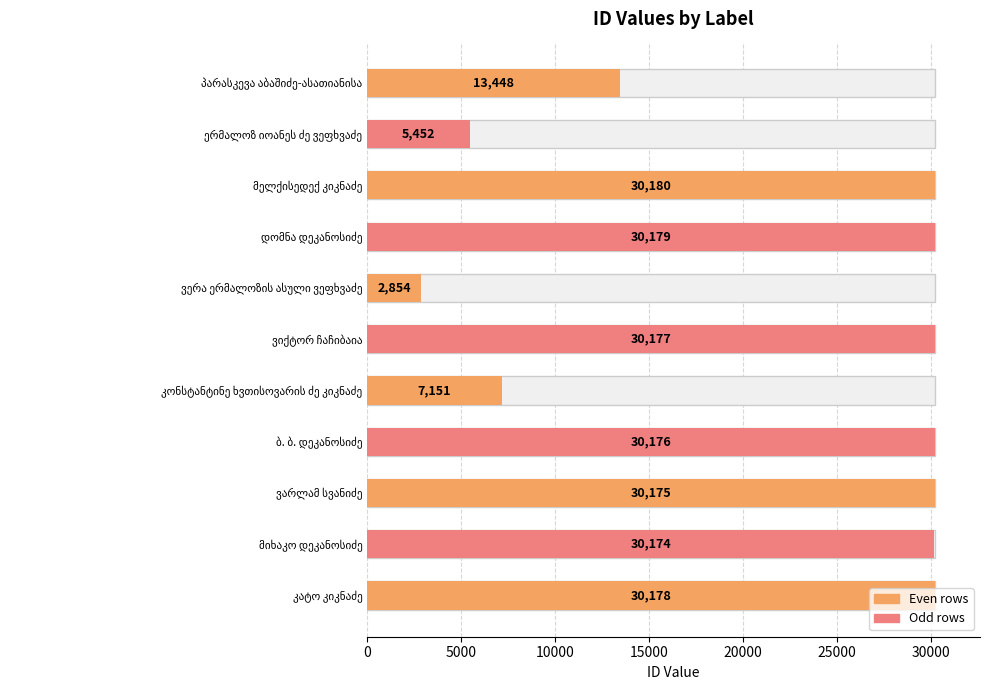

What is the average value?

21831